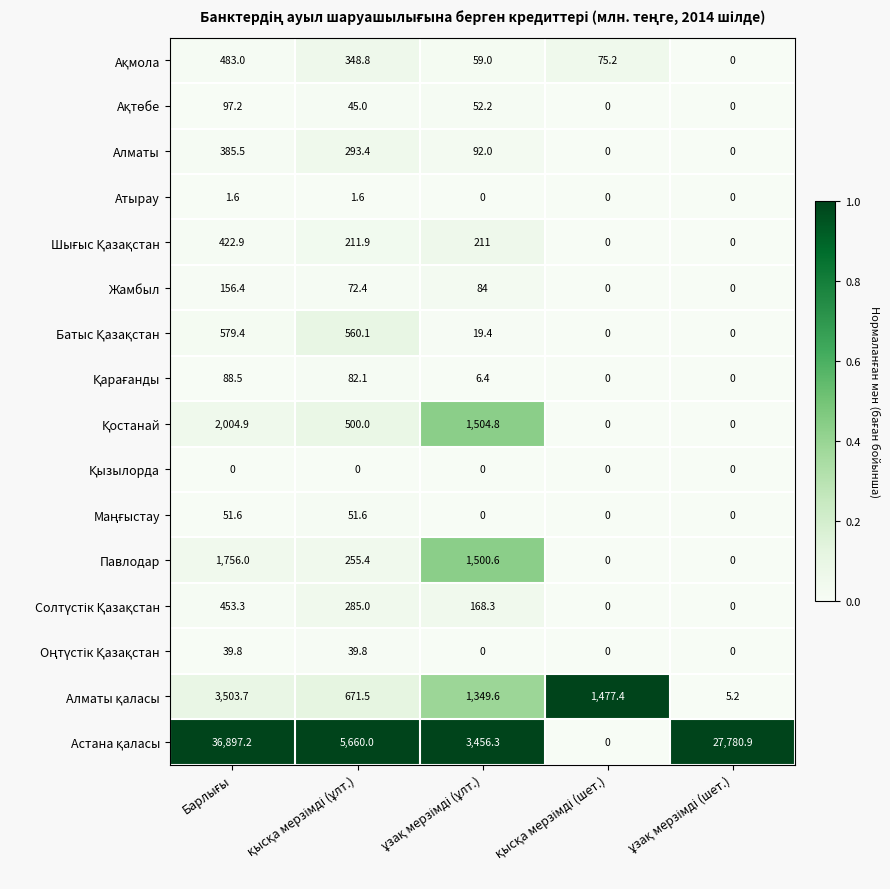

What is the average value of the Жамбыл series?

62.6